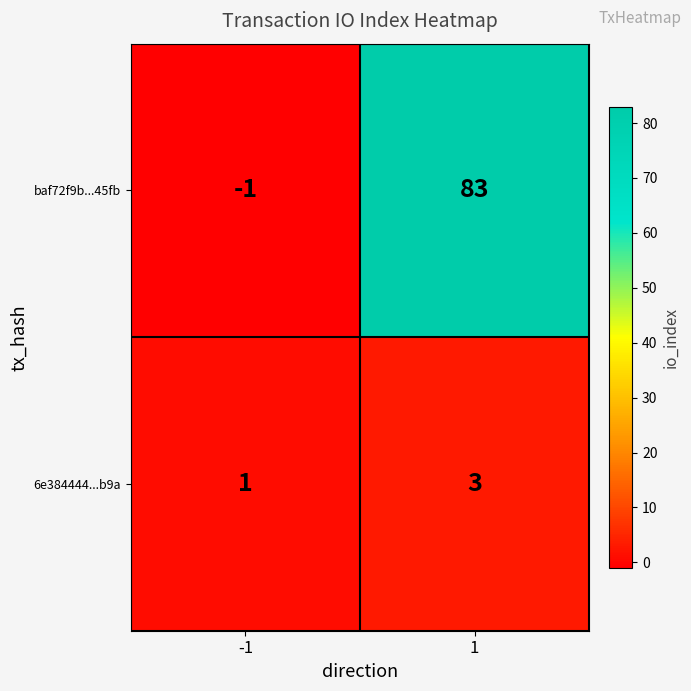

Rank the series by their average value, from highest to lowest.

baf72f9b...45fb, 6e384444...b9a